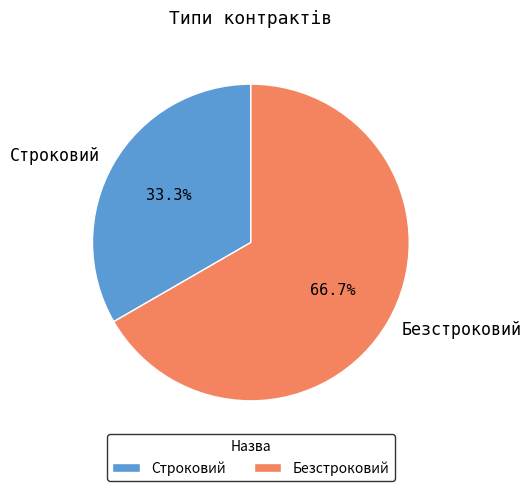

What portion of the pie excludes Безстроковий?

33.3%